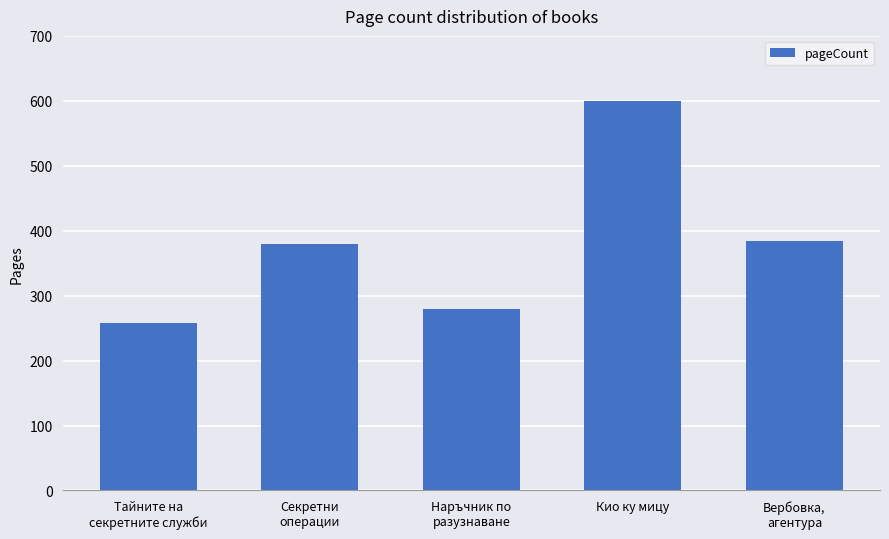

Count the number of data series in this chart.

1